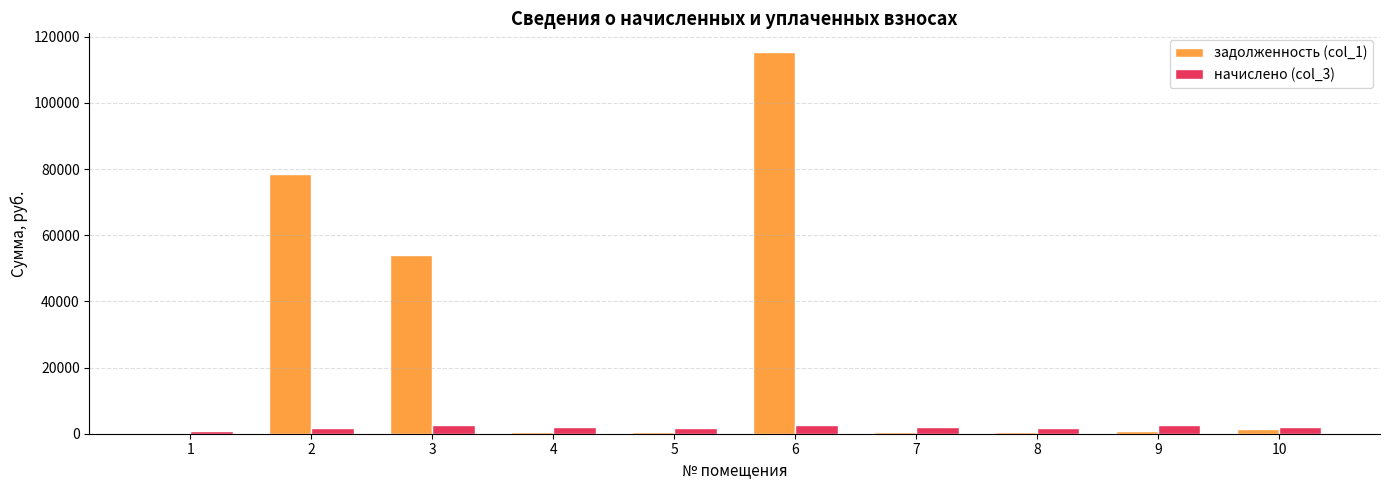

Is the value of начислено (col_3) at 10 greater than the value of задолженность (col_1) at 2?

No